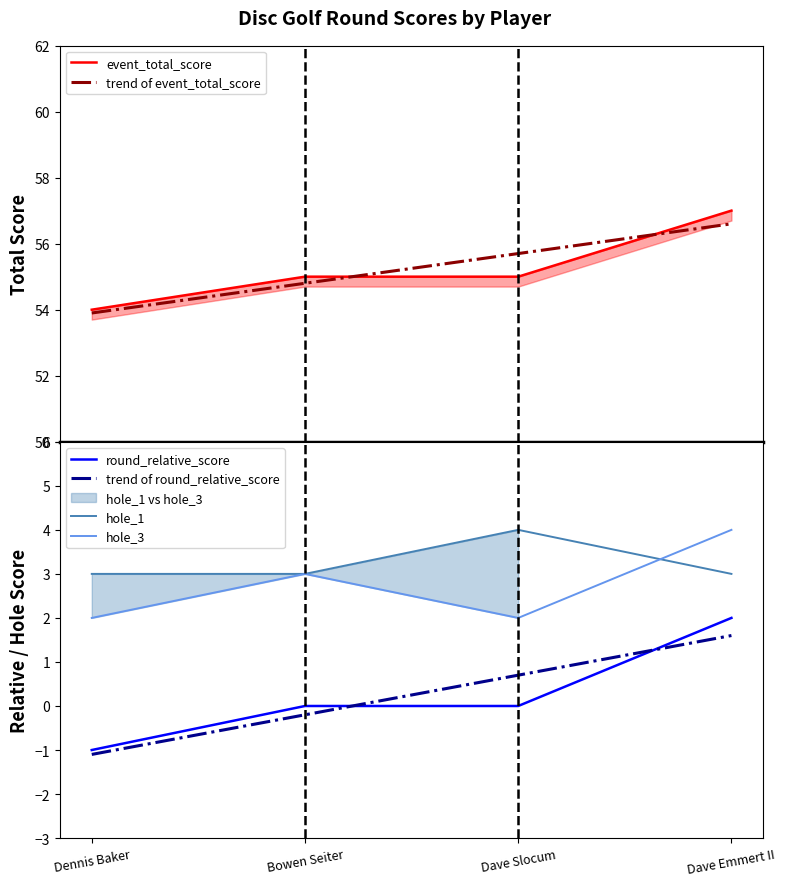

Where is hole_3 nearest to the value 3?

Bowen Seiter